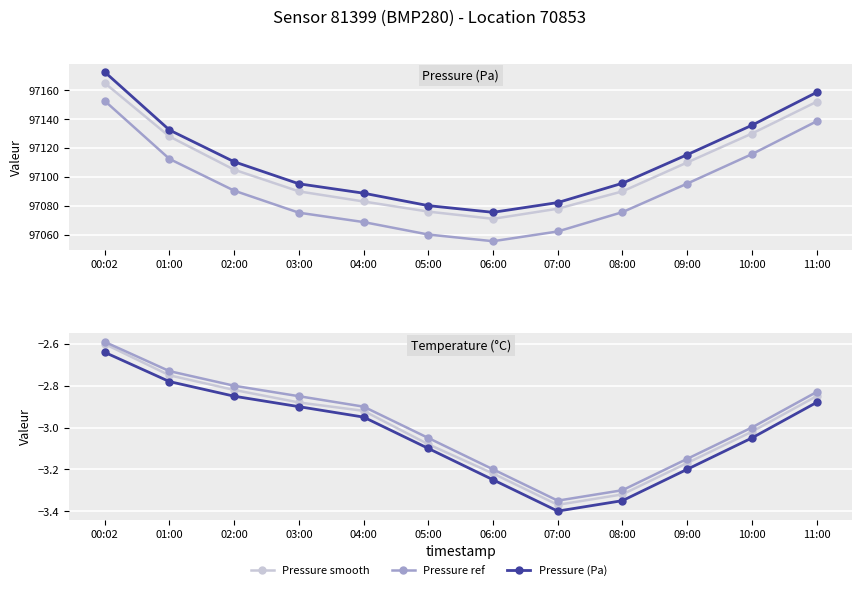

Which has a higher value, 02:00 or 10:00?

10:00